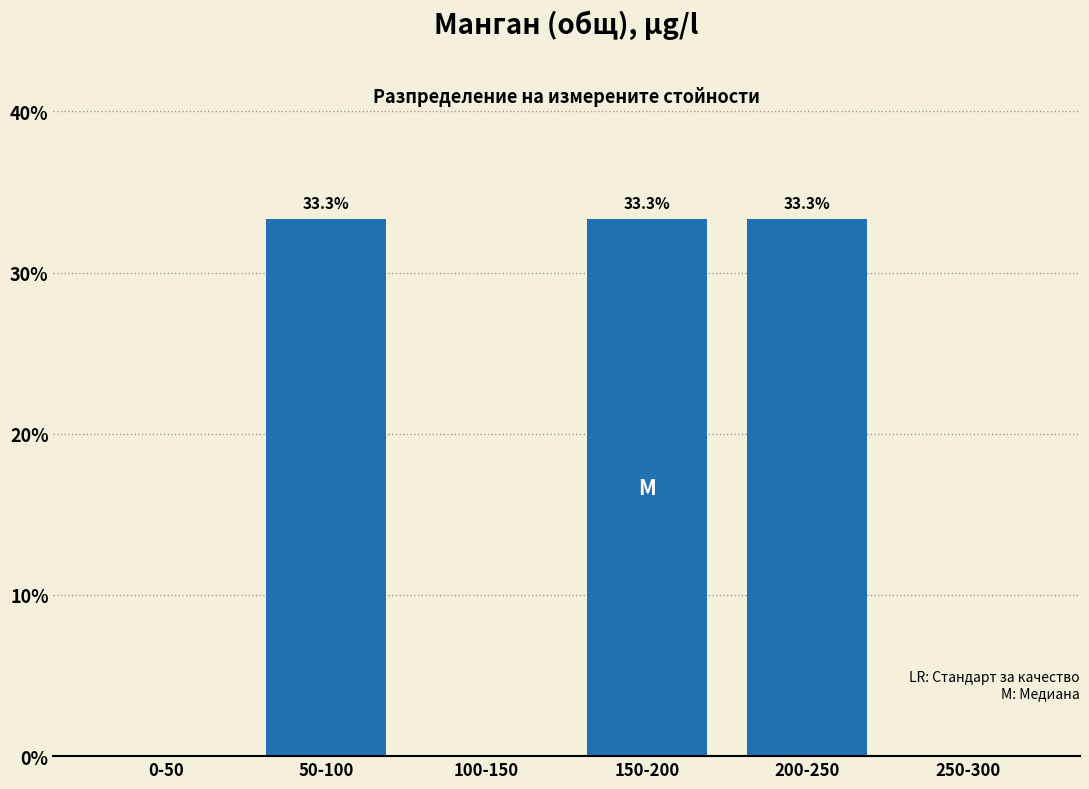

Reading left to right, transcribe all the data shown in this chart.

0-50=0.0	50-100=33.3	100-150=0.0	150-200=33.3	200-250=33.3	250-300=0.0